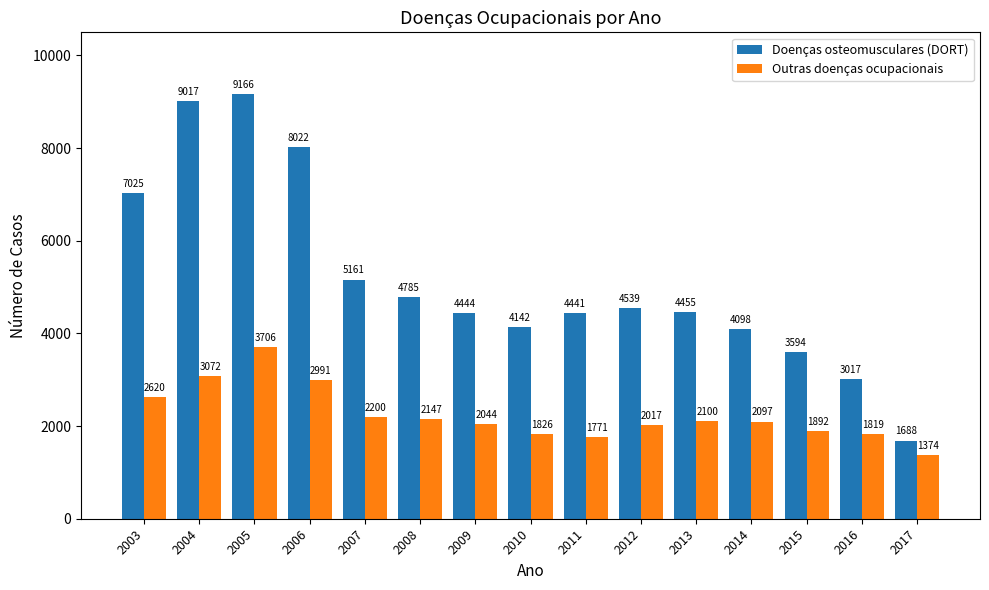

Is the value of Outras doenças ocupacionais at 2017 greater than the value of Doenças osteomusculares (DORT) at 2007?

No